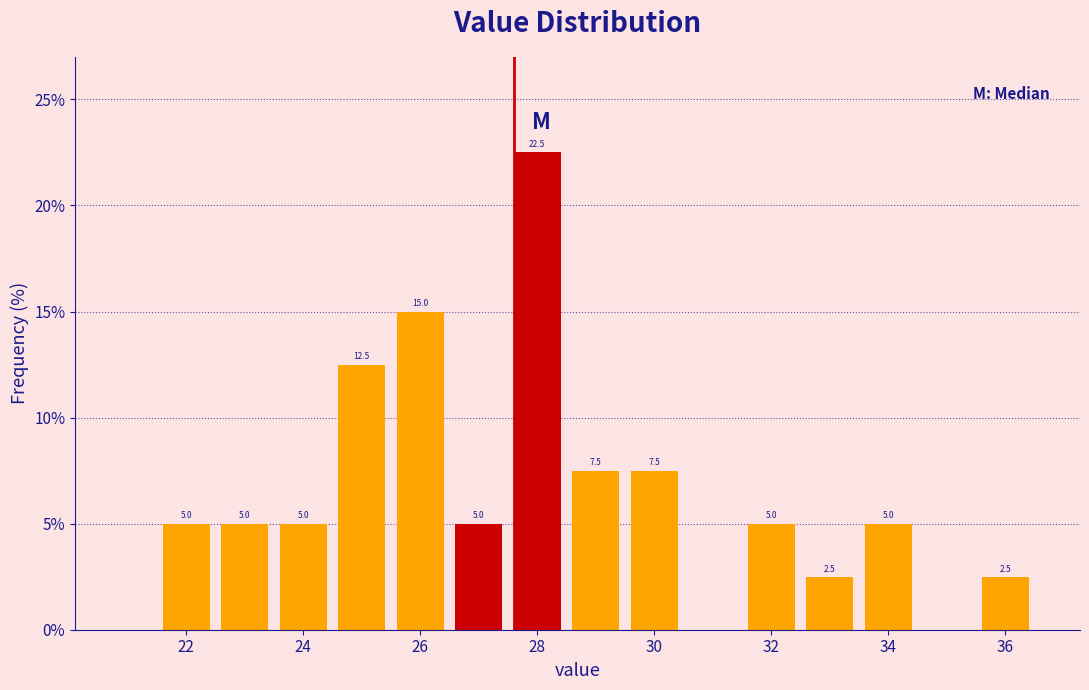

Over which range of the x-axis is the bar tallest?

27.5 to 28.5